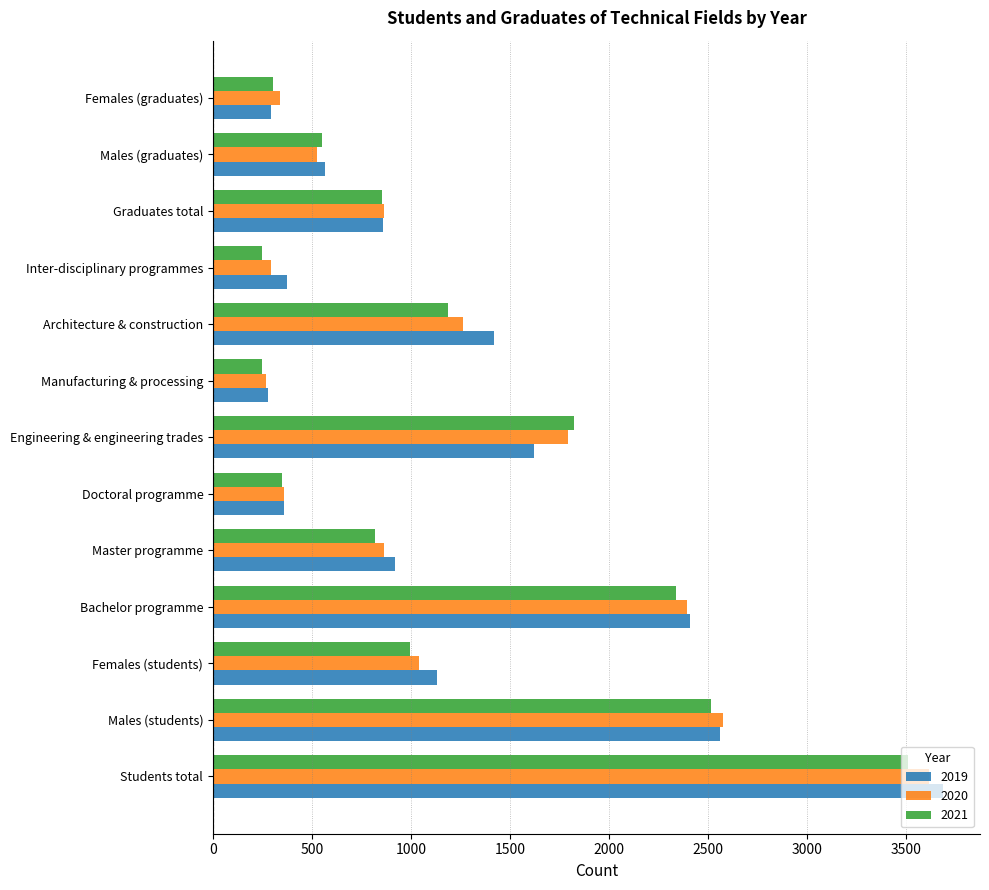

What is the difference between the maximum and second lowest values in the 2020 series?

3323